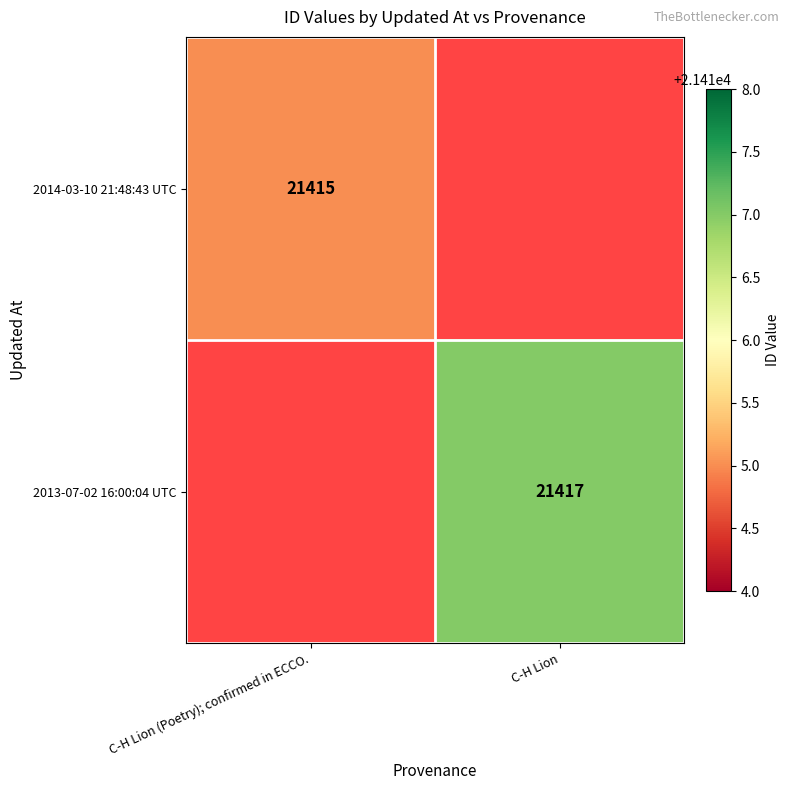

How many data points does each series have?

2